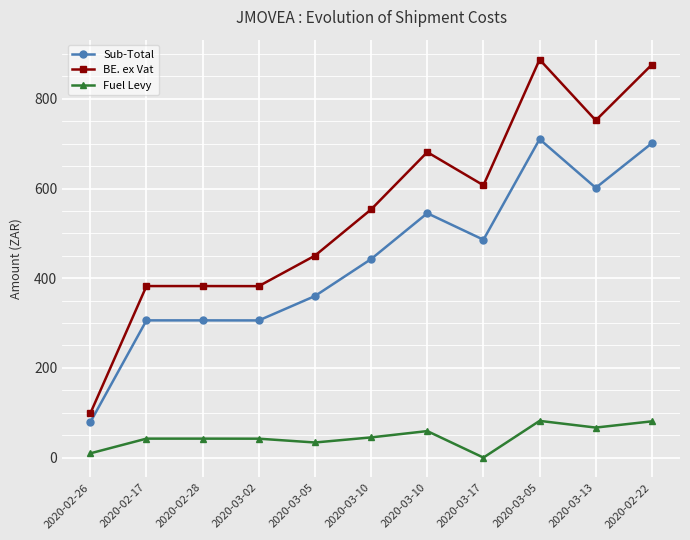

Rank the categories by BE. ex Vat value from lowest to highest.

2020-02-26, 2020-03-02, 2020-02-17, 2020-02-28, 2020-03-05, 2020-03-10, 2020-03-17, 2020-03-10, 2020-03-13, 2020-02-22, 2020-03-05